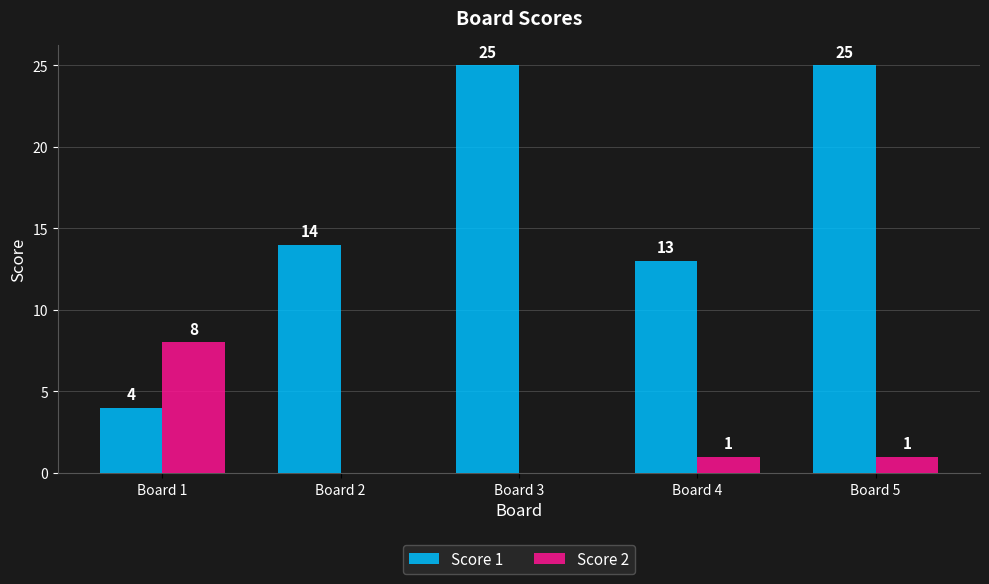

What is the sum of the Score 2 values at Board 2 and Board 1?

8